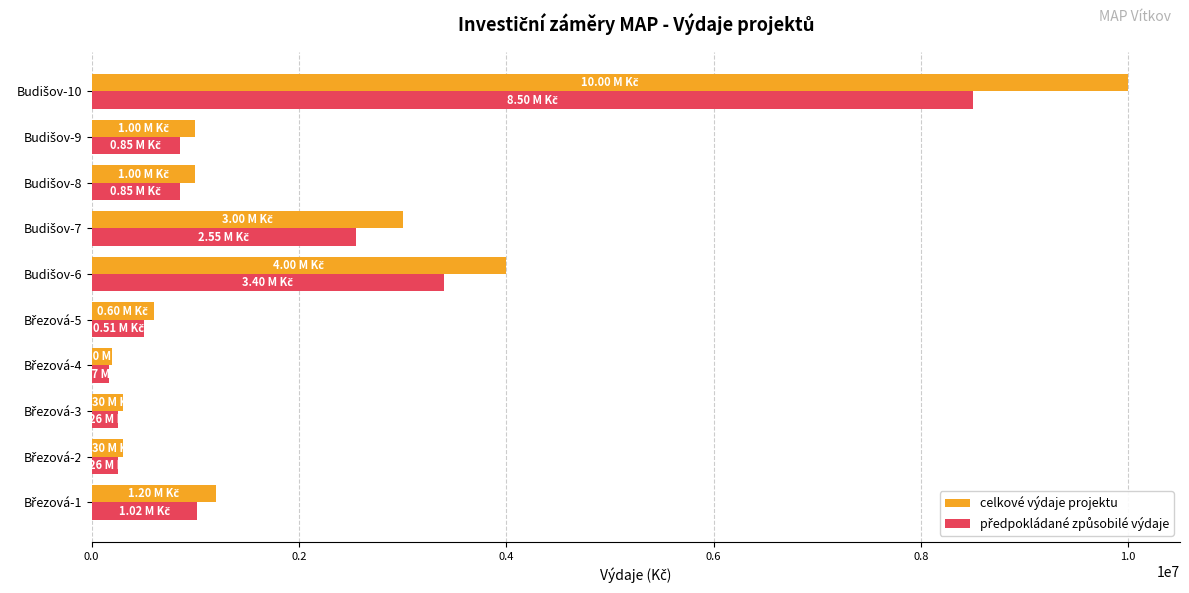

Which series has the widest spread of values?

celkové výdaje projektu